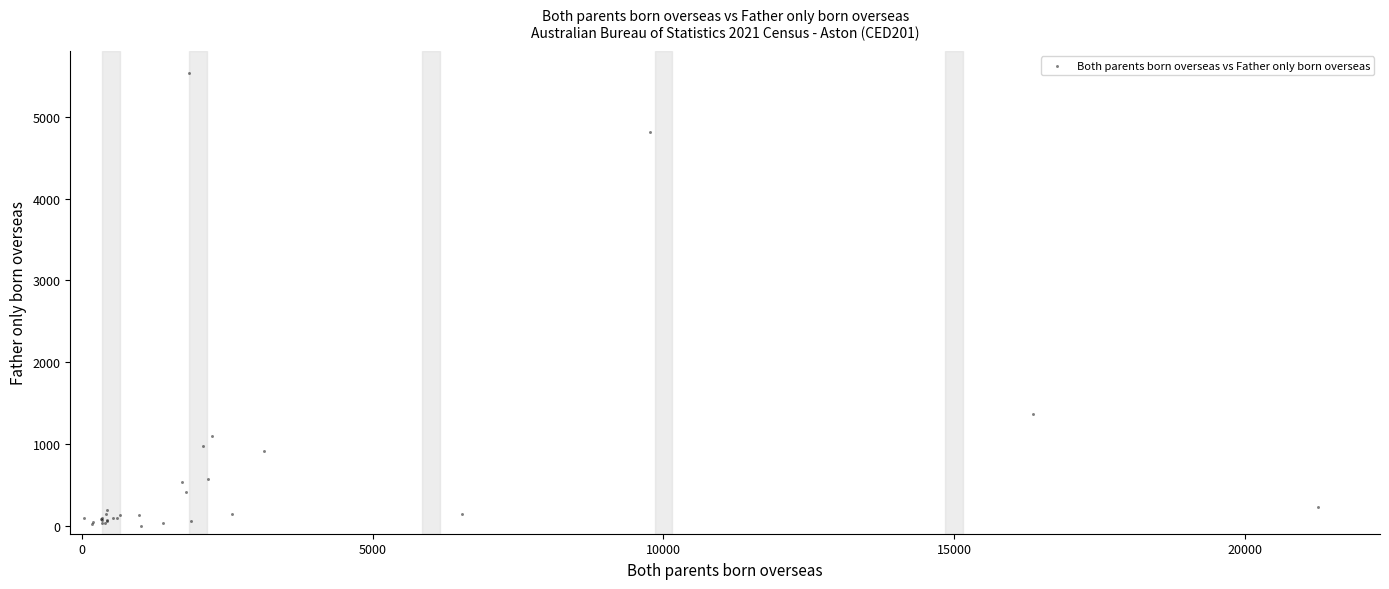

What Y value in the scatter plot is closest to 2765?

1363